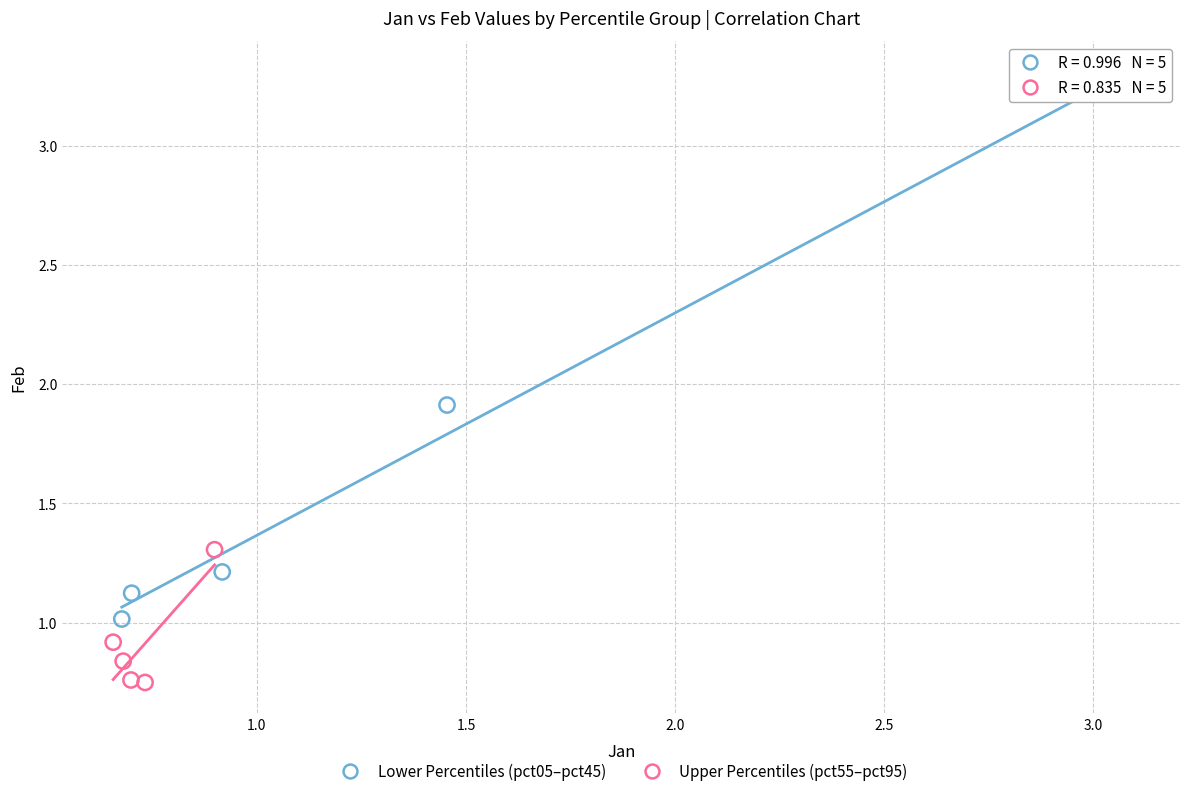

Which series has the largest Y range (max minus min)?

Lower Percentiles (pct05–pct45)